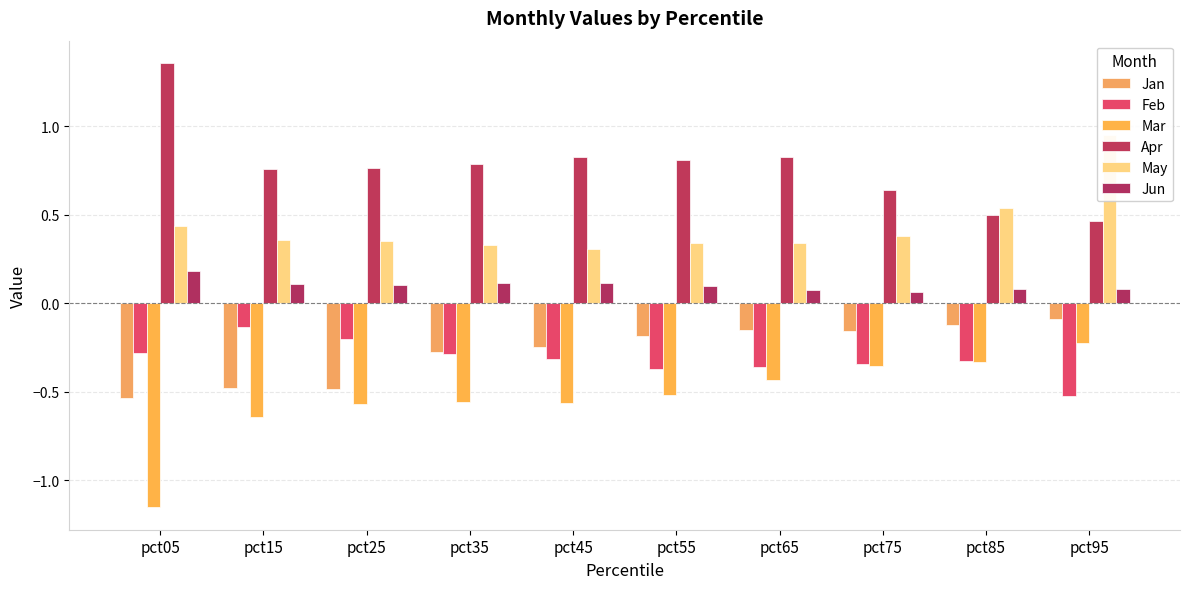

How many bars are there in total?

60